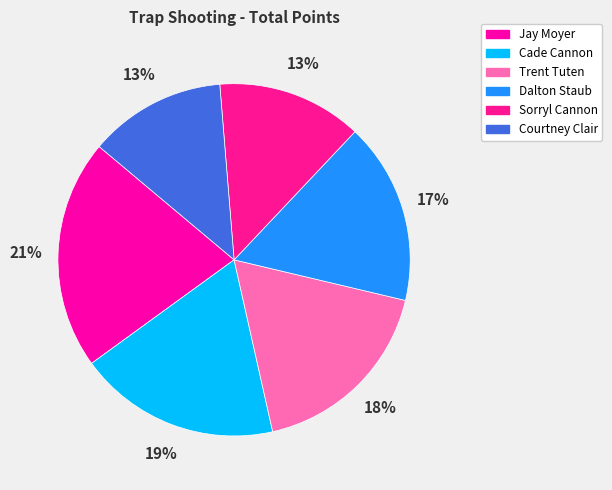

To the nearest percent, what is the average slice percentage?

17%